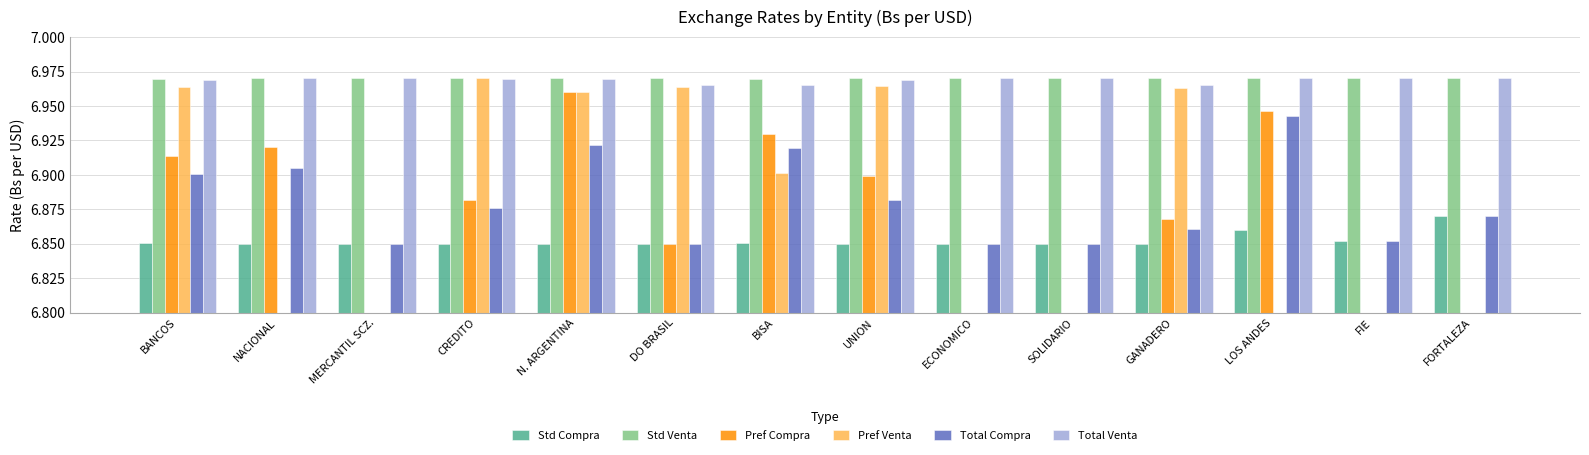

What is the label of the 6th bar from the right?

ECONOMICO